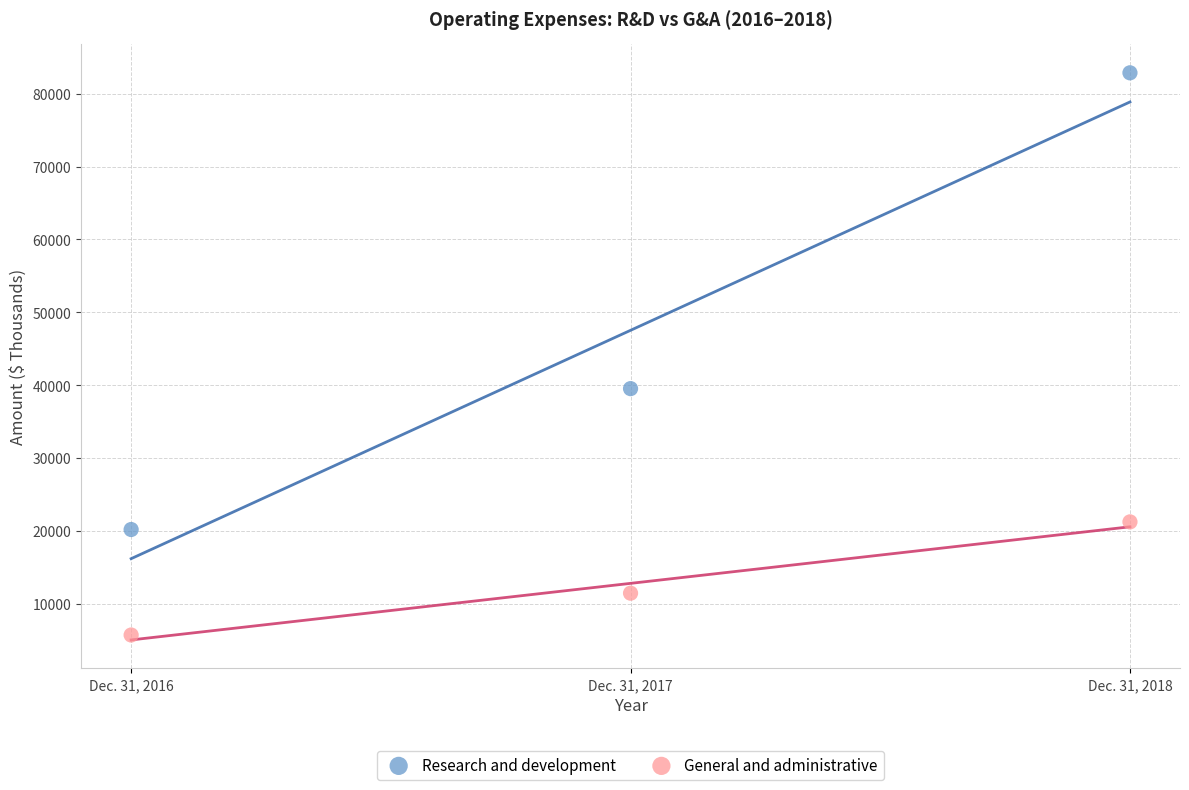

Across all data points, what is the average Y value?

30145